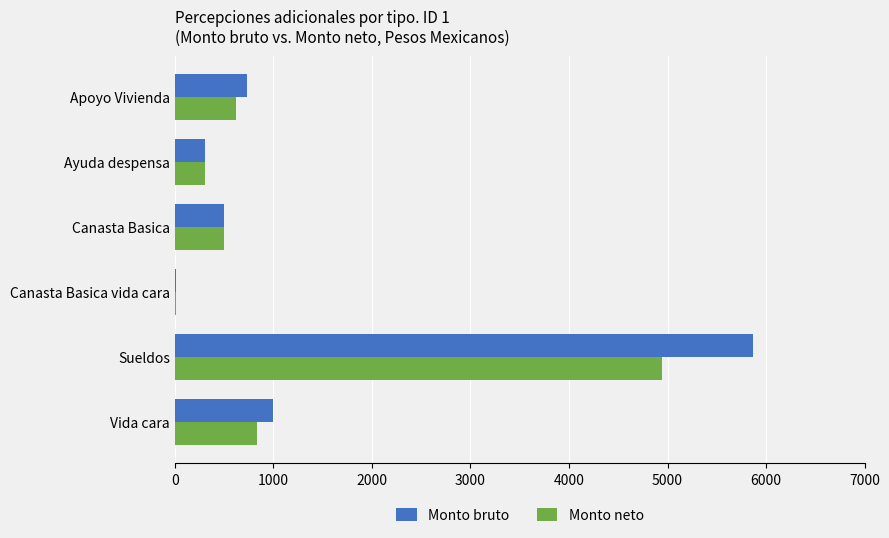

Which series changed the most between Canasta Basica vida cara and Vida cara?

Monto bruto